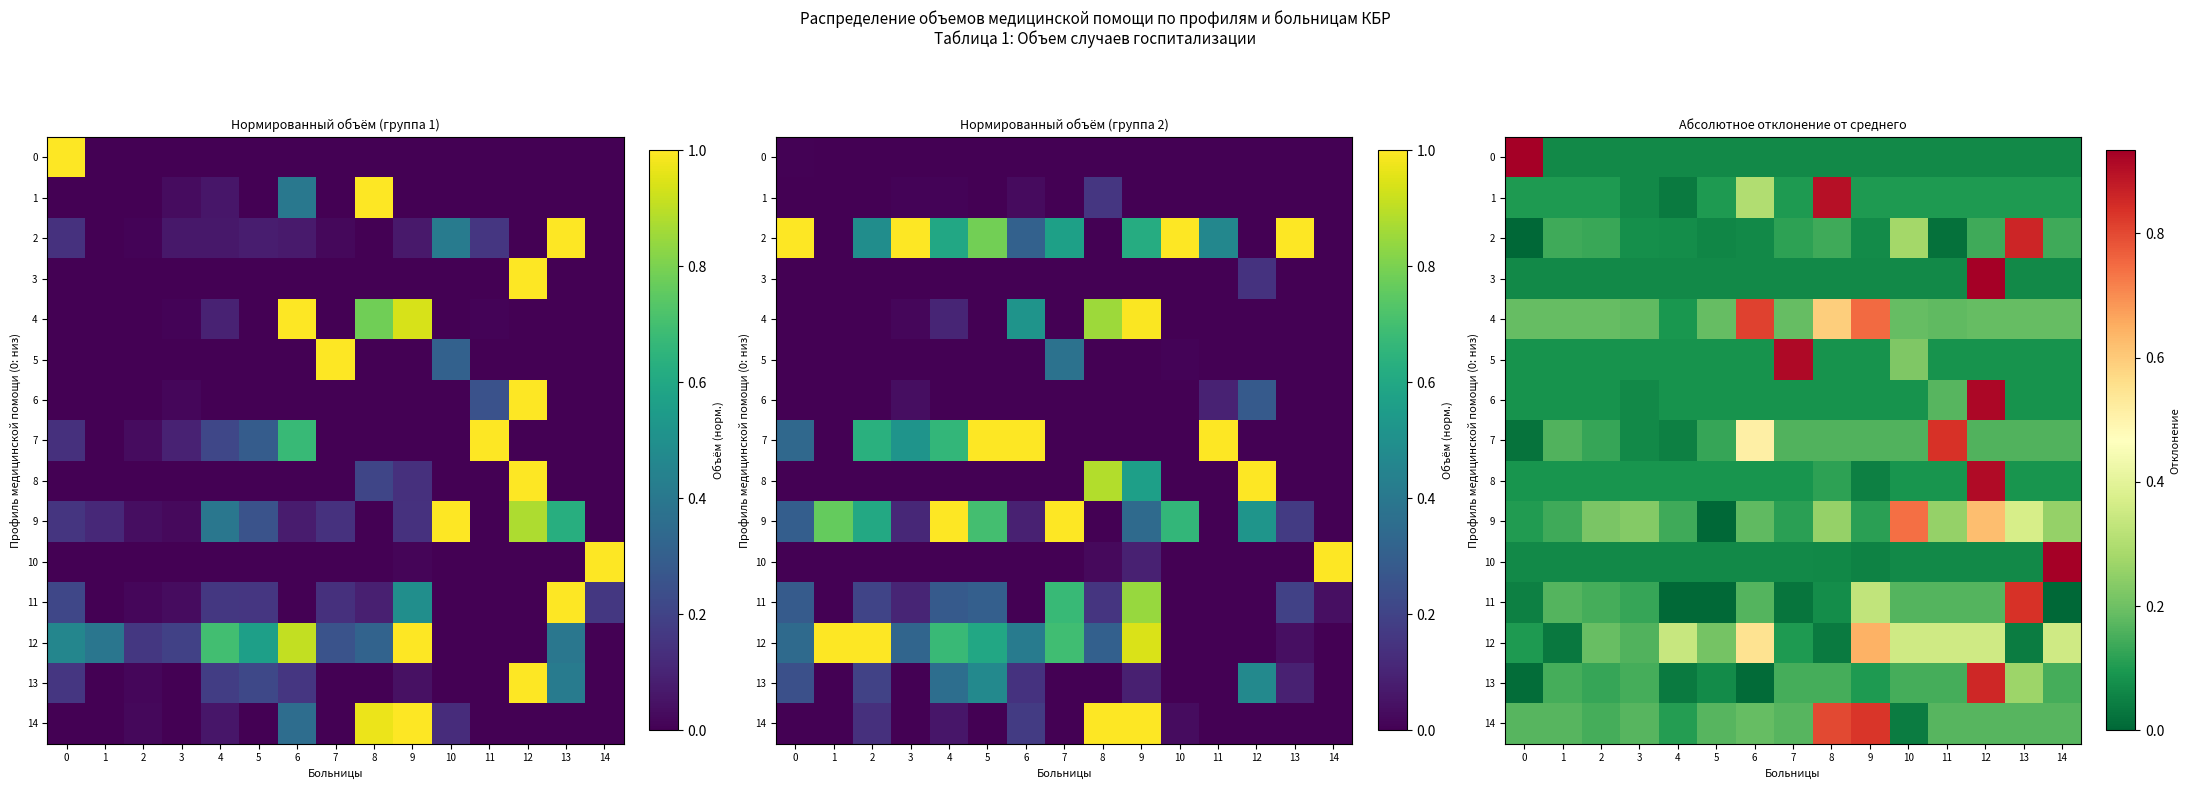

What is the greatest value displayed?

0.9